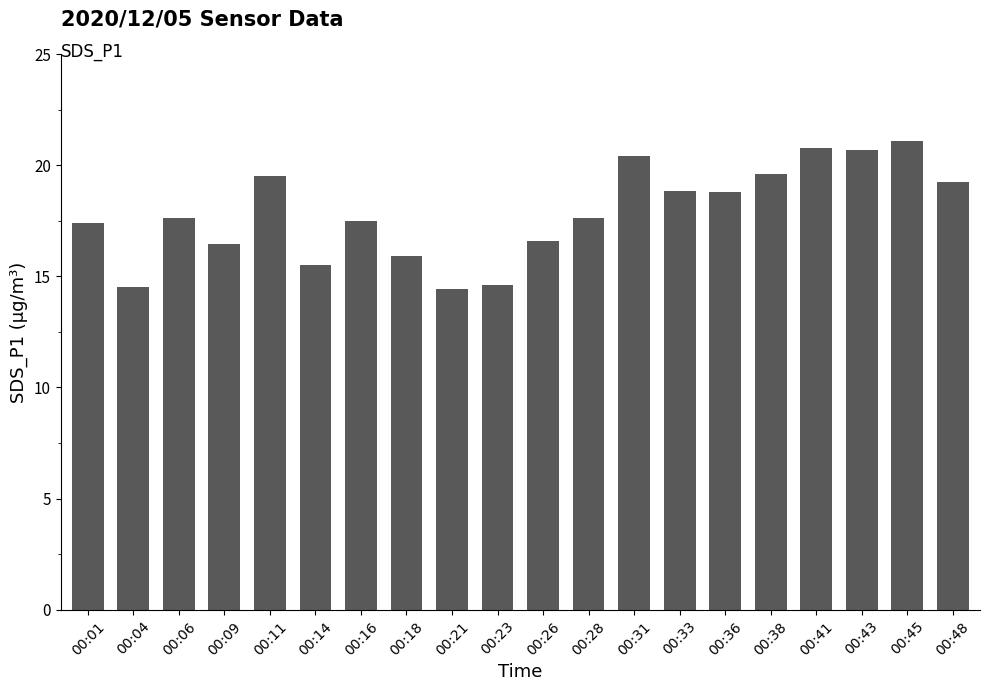

The chart shows a value of 16.5 at 00:09. True or false?

True